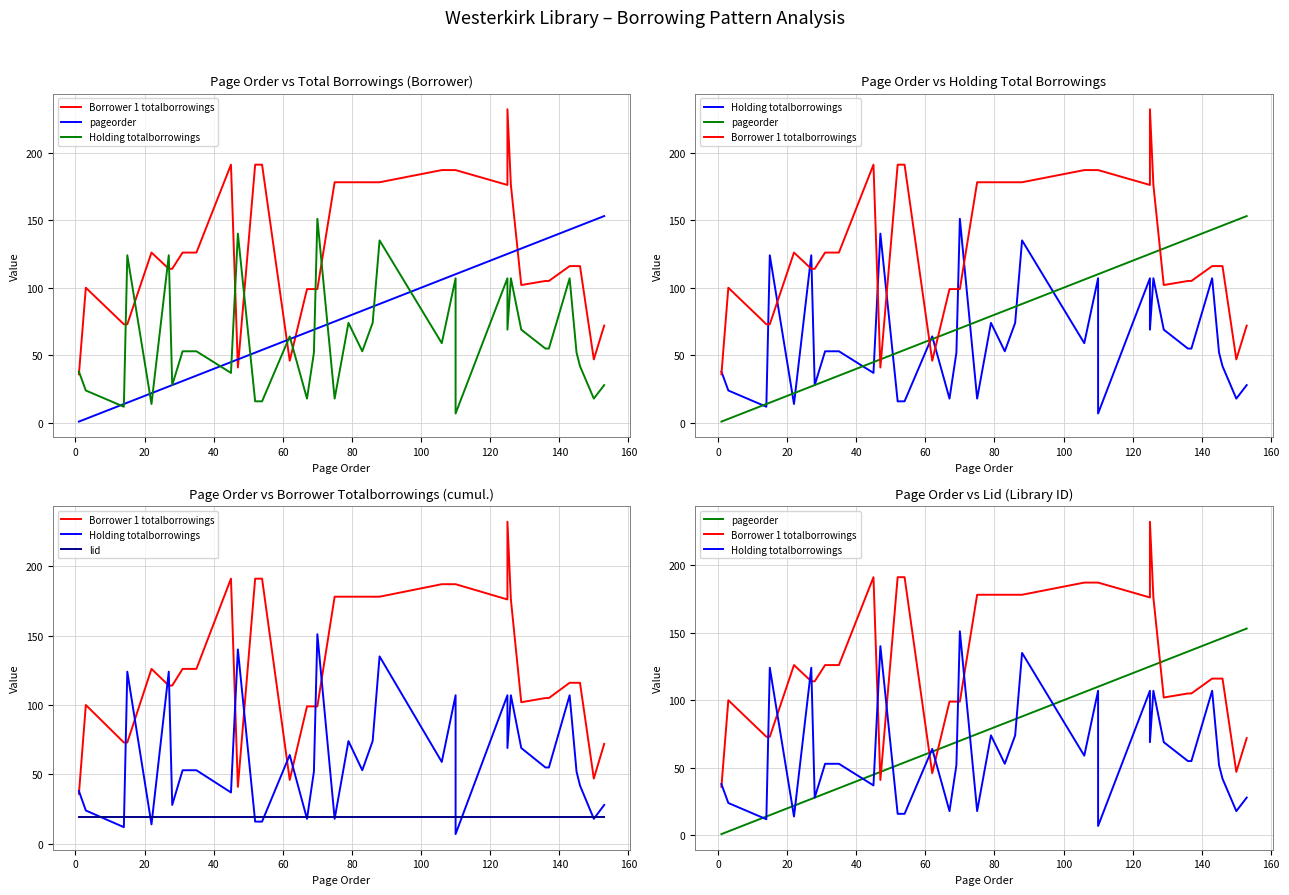

How many values in the pageorder series exceed 75?

18